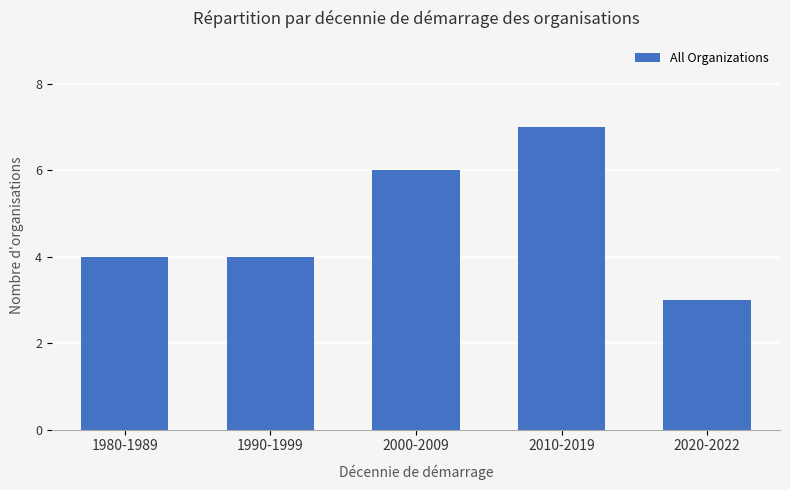

What is the value of the 1st bar from the left?

4